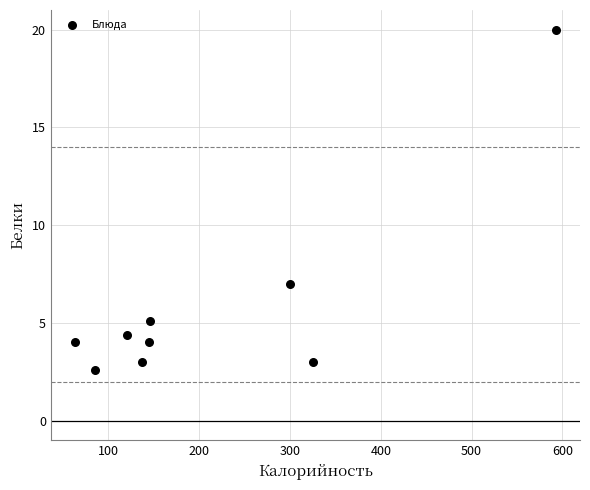

What is the range of X values (max minus min)?

530.0